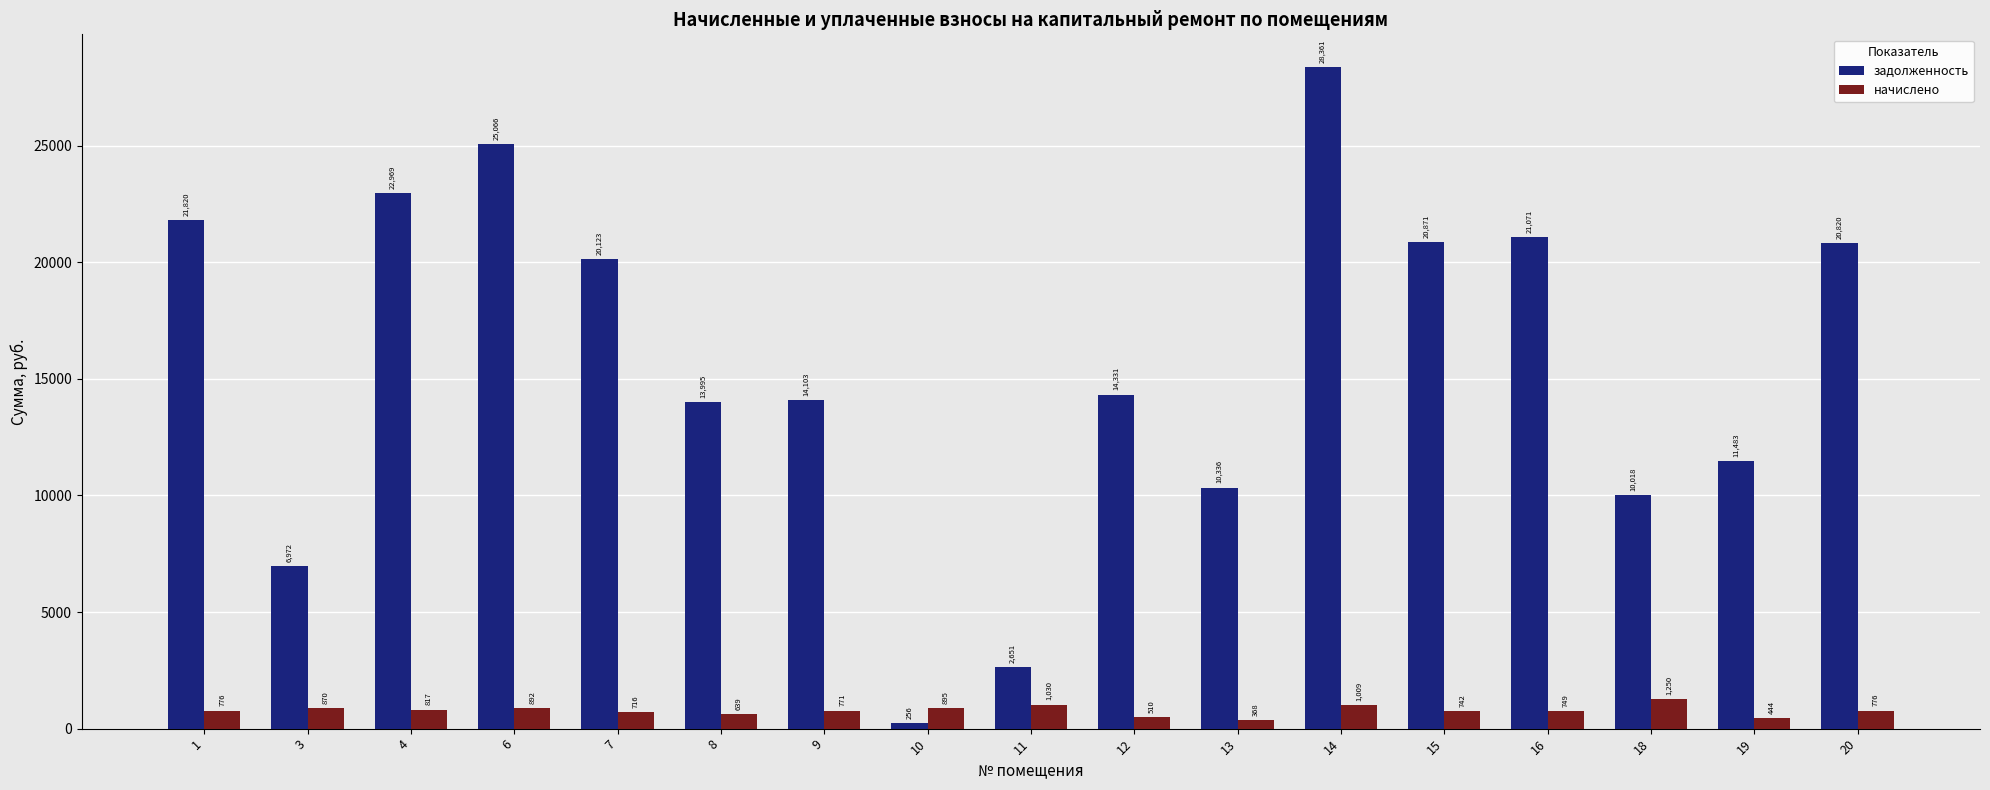

Where is начислено nearest to the value 808?

4